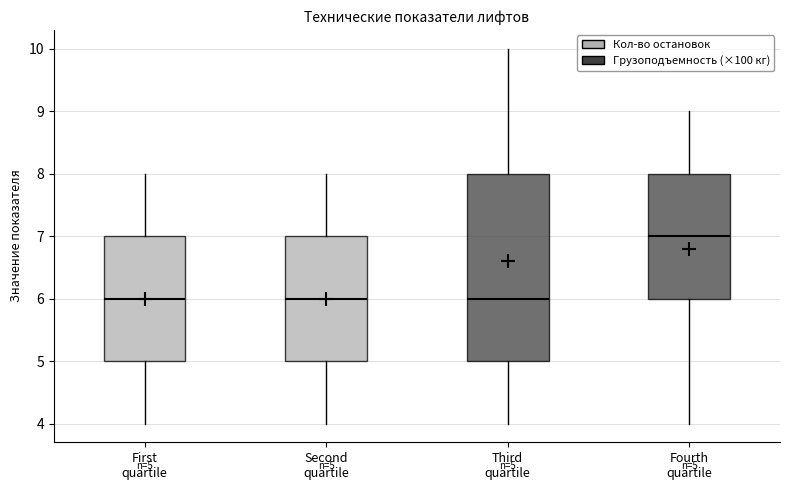

Which box's median line is the highest?

Fourth quartile